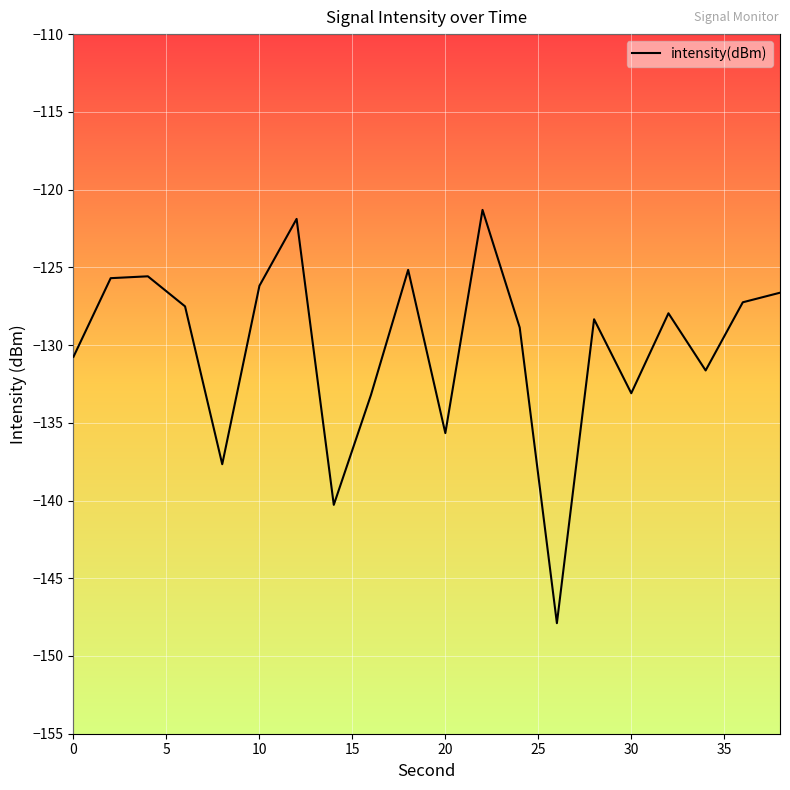

What is the maximum value shown in the chart?

-121.3